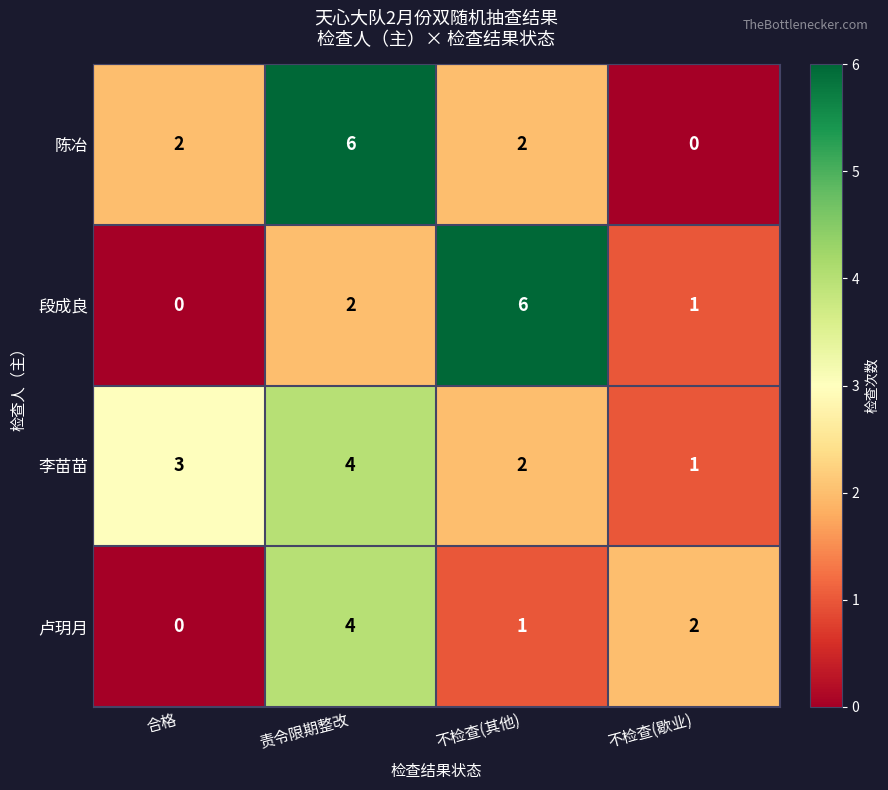

At which label does 陈冶 reach its peak?

责令限期整改